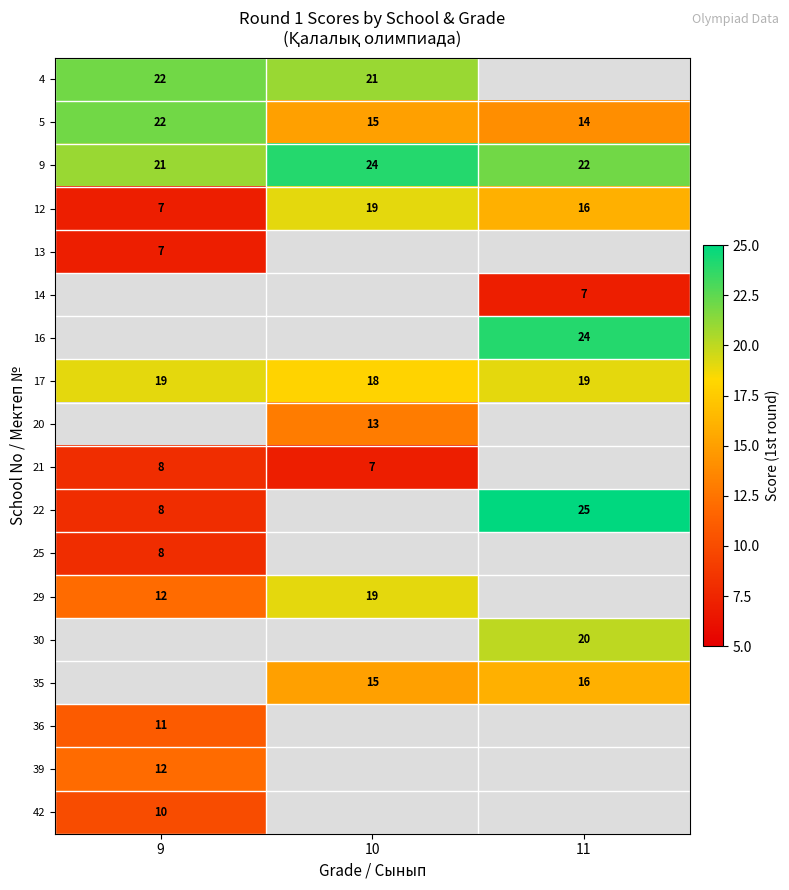

What is the maximum value shown in the chart?

25.0